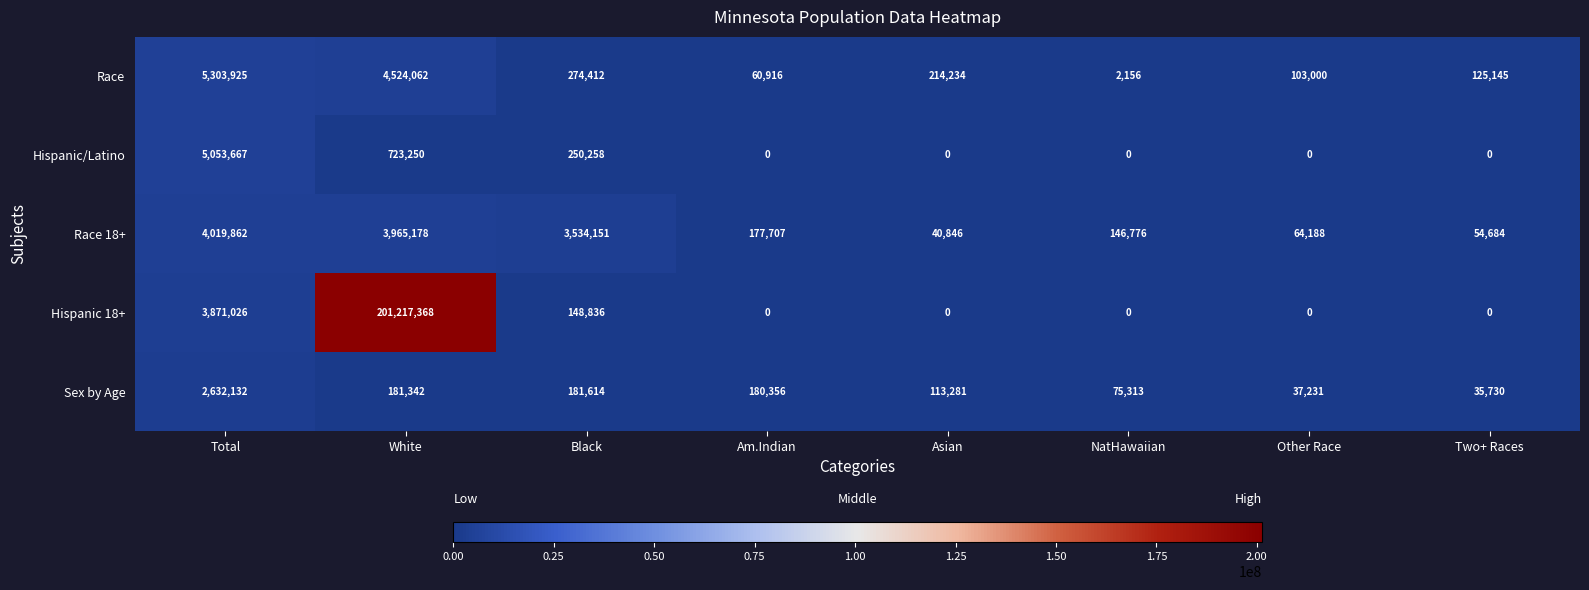

The Sex by Age series shows 763038 at Total. True or false?

False